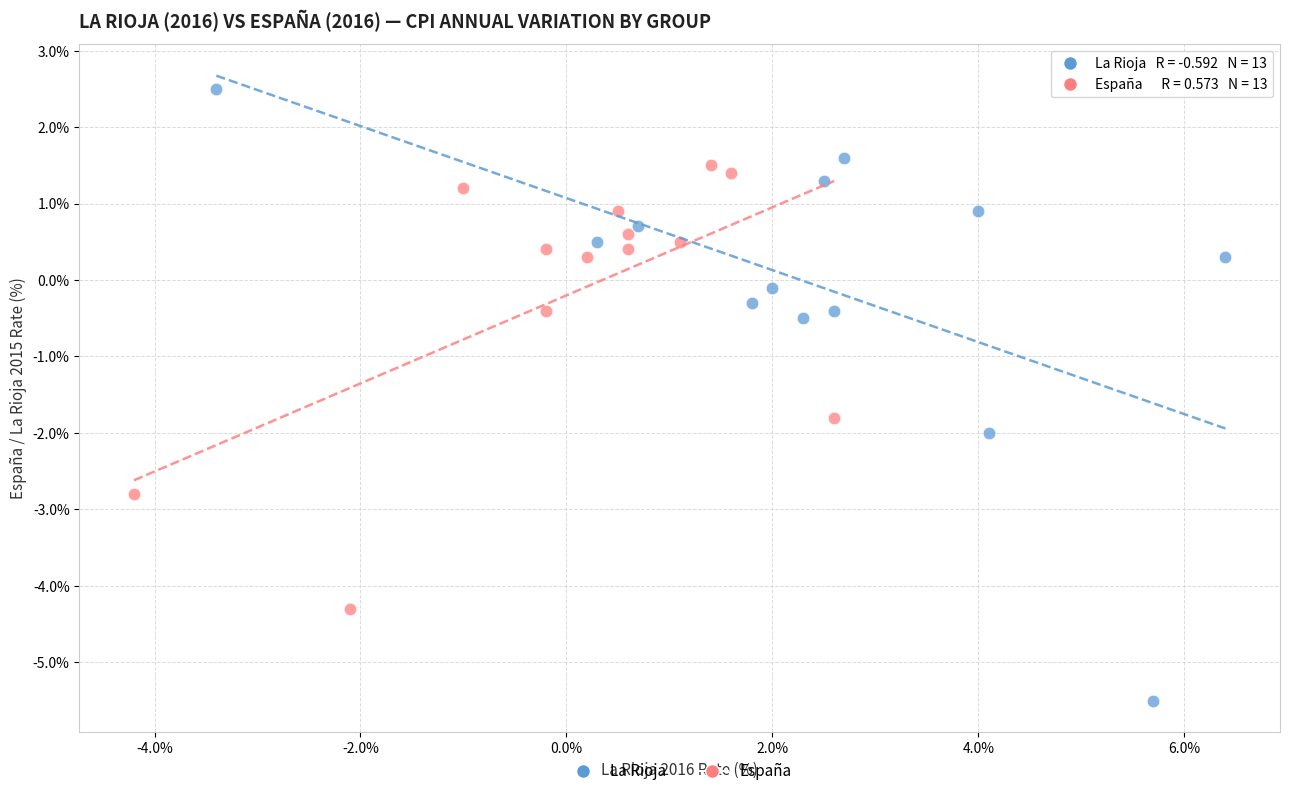

Which series reaches the maximum Y coordinate?

La Rioja